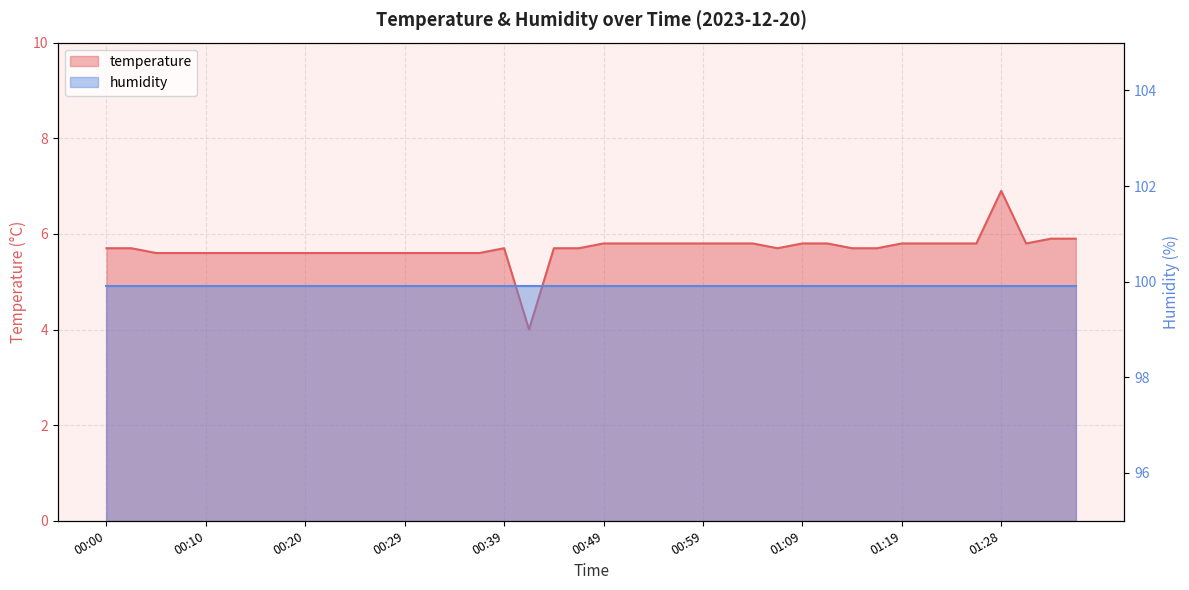

What is the difference between the maximum and minimum values?

2.9